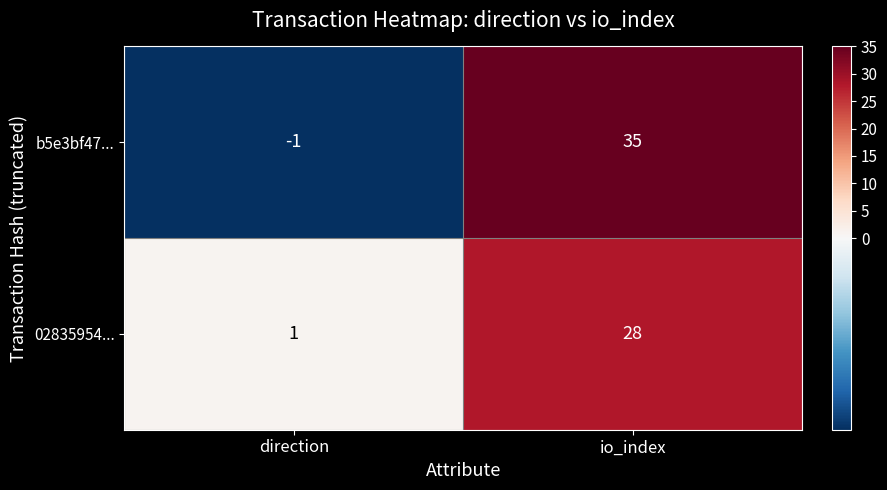

What is the sum of all b5e3bf47... values?

34